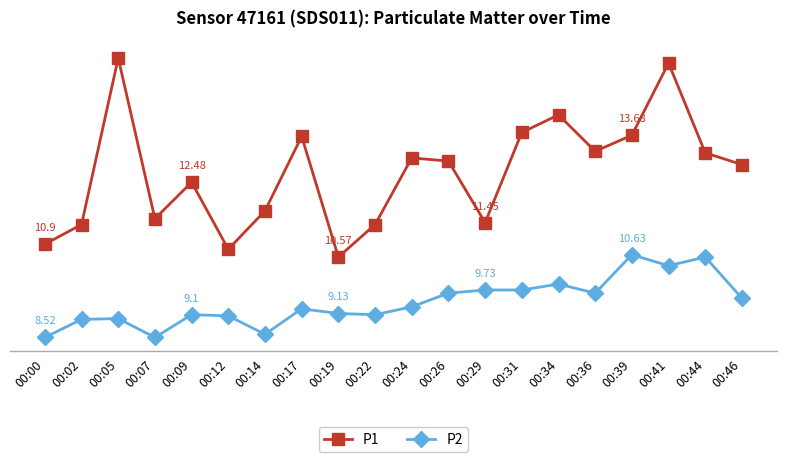

What is the value of the P1 point at the 4th from the left?

11.6